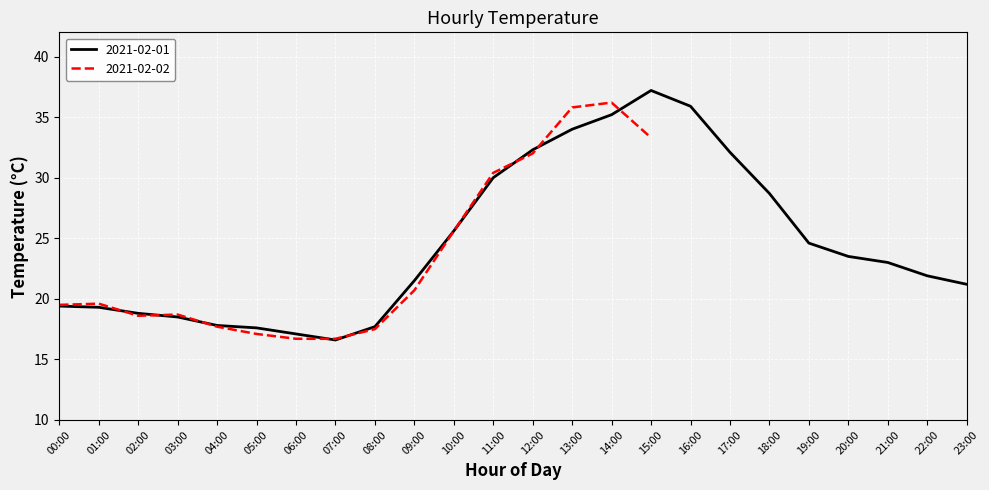

What is the label of the 11th point from the left?

10:00